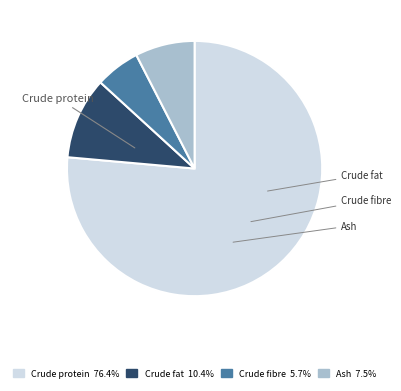

Rank the categories by value from highest to lowest.

Crude protein, Crude fat, Ash, Crude fibre